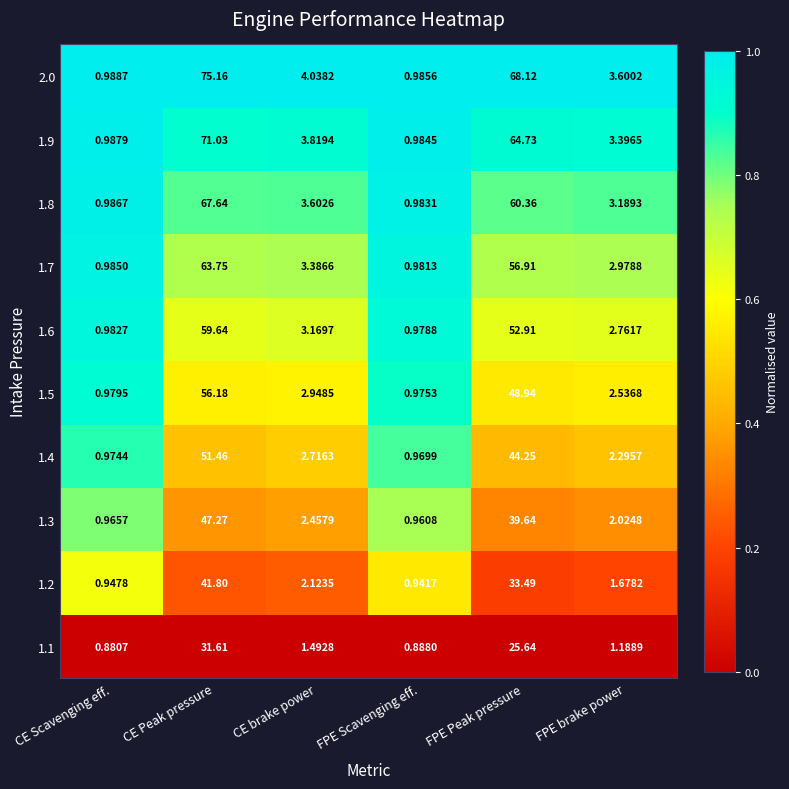

Is the value of 1.8 at CE Peak pressure greater than the value of 2.0 at FPE brake power?

Yes